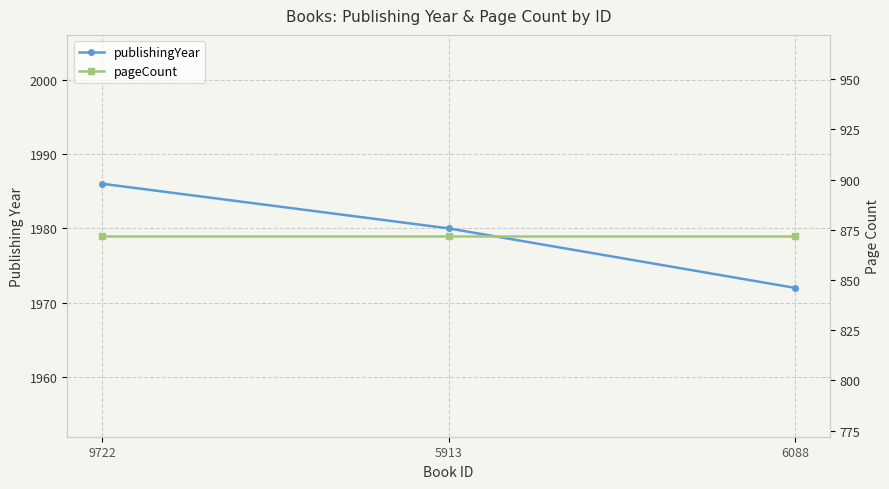

The publishingYear series shows 2785 at 5913. True or false?

False